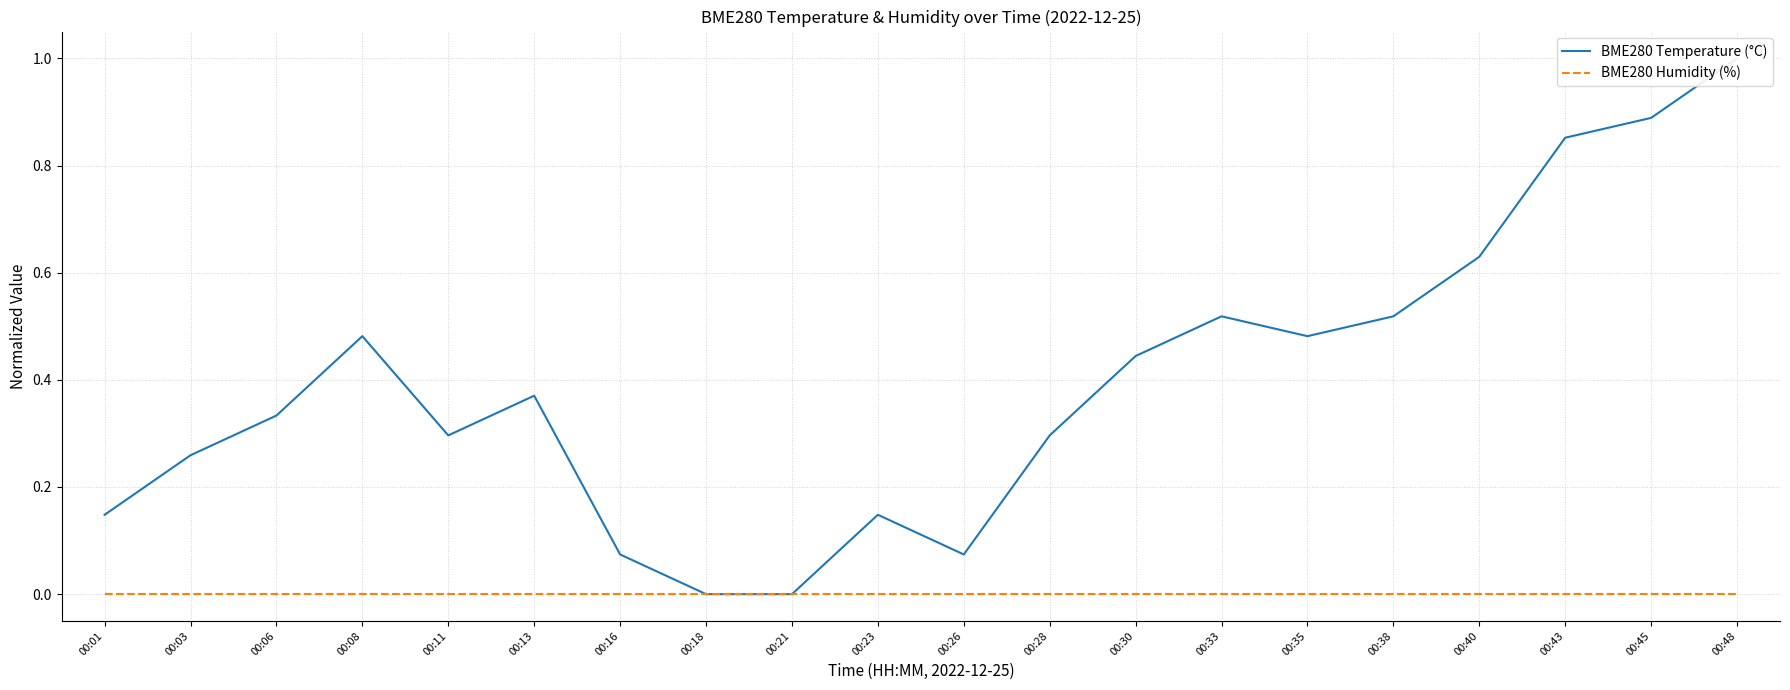

True or false: BME280 Humidity (%) and BME280 Temperature (°C) cross at least once.

False